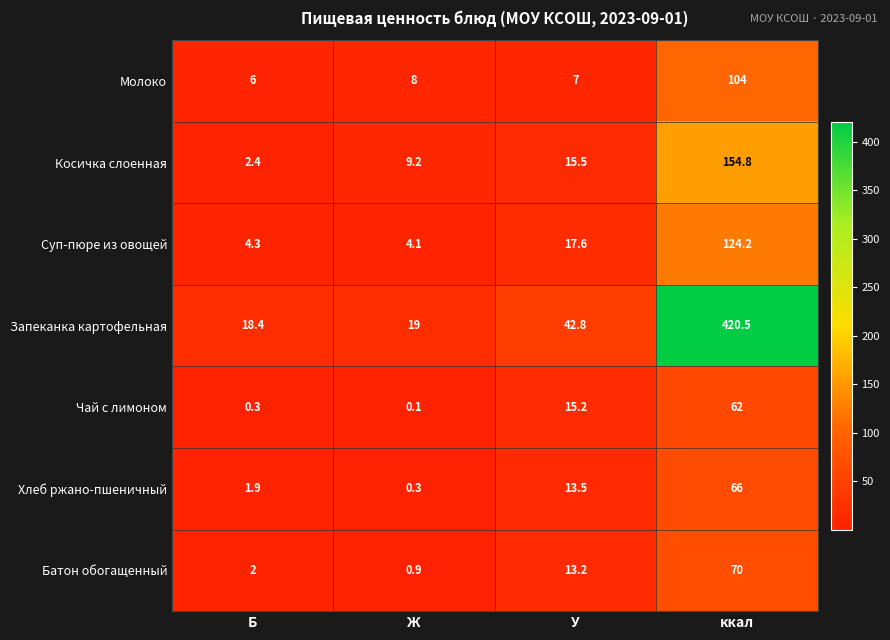

Read the Запеканка картофельная value at У.

42.8